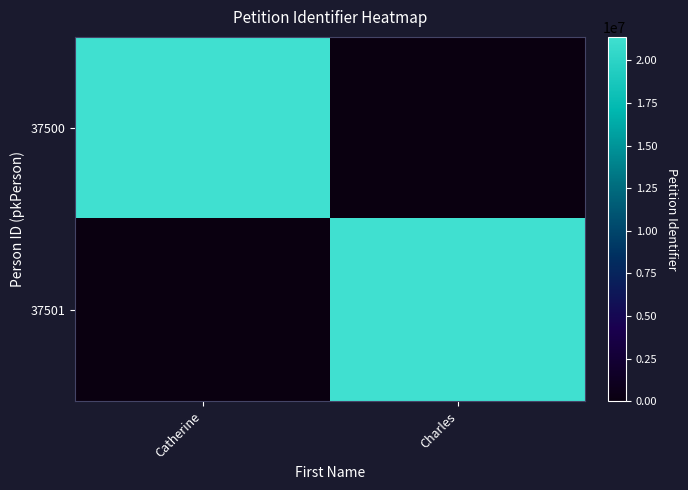

The value of 37500 at Catherine is 21382332. True or false?

True